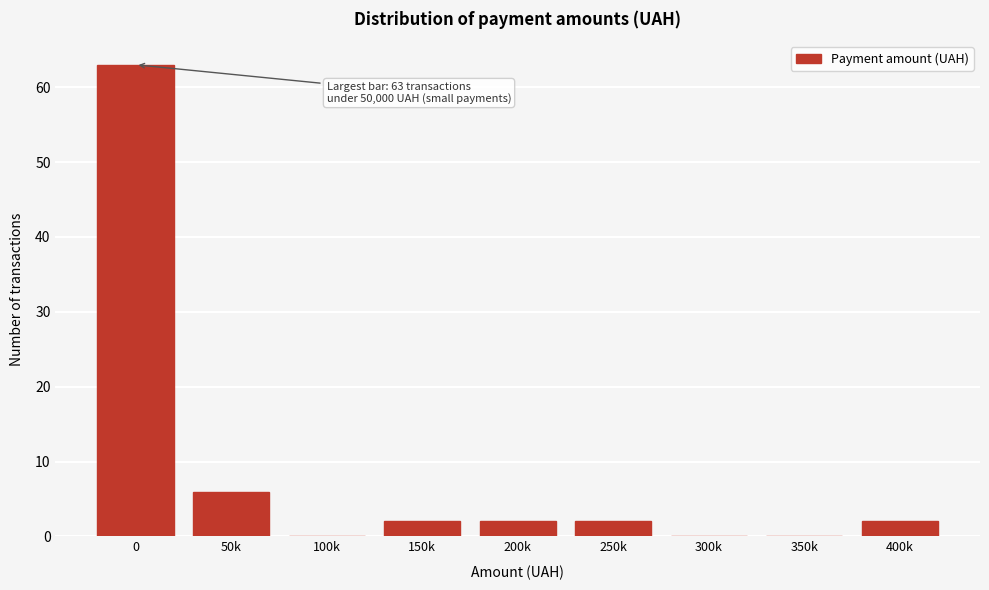

Reading left to right, extract all data points from this chart.

0=63	50k=6	100k=0	150k=2	200k=2	250k=2	300k=0	350k=0	400k=2